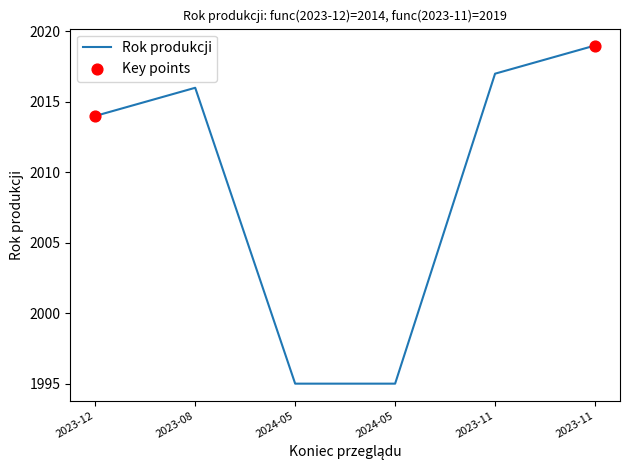

What is the ratio of the value at 2024-05 to the value at 2023-11?

1.0